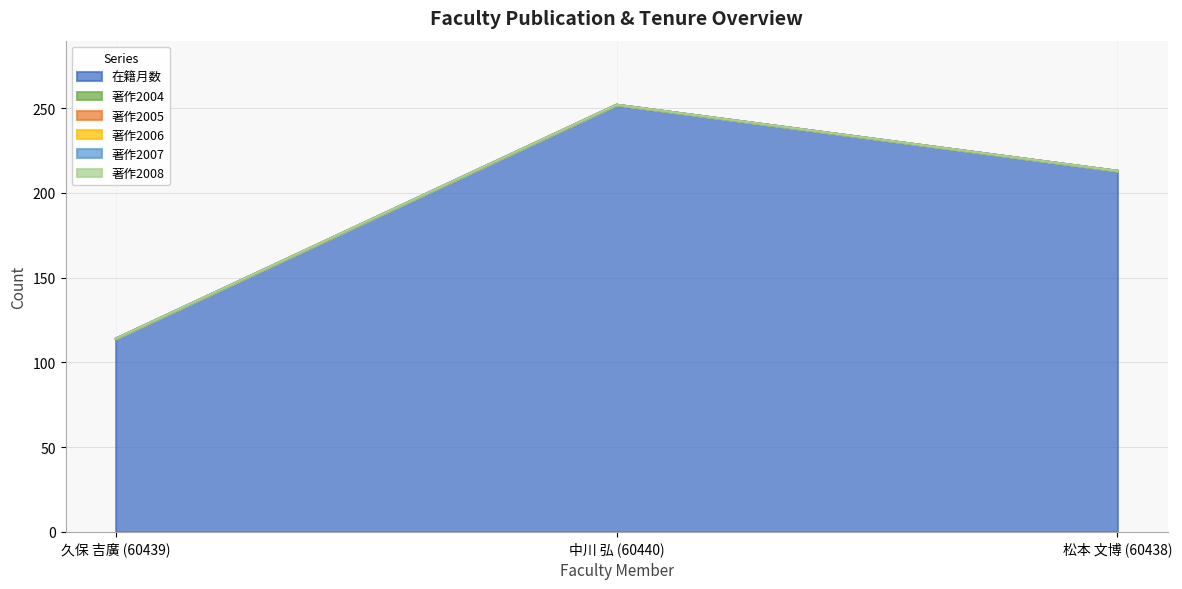

Count the number of categories in the chart.

3